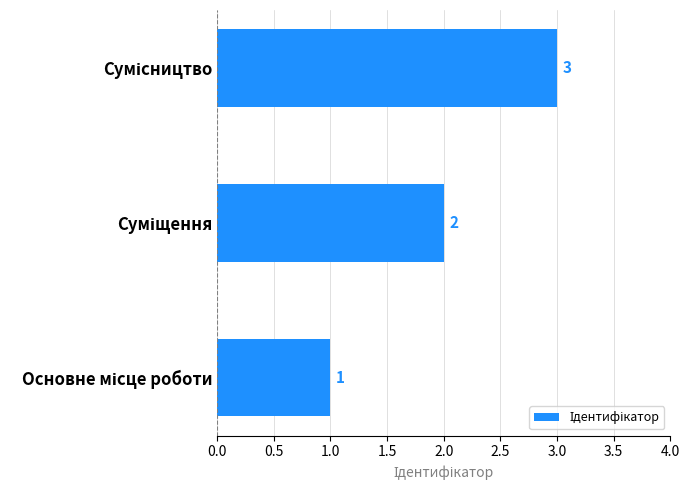

Count the values in the range 1 to 3.

3